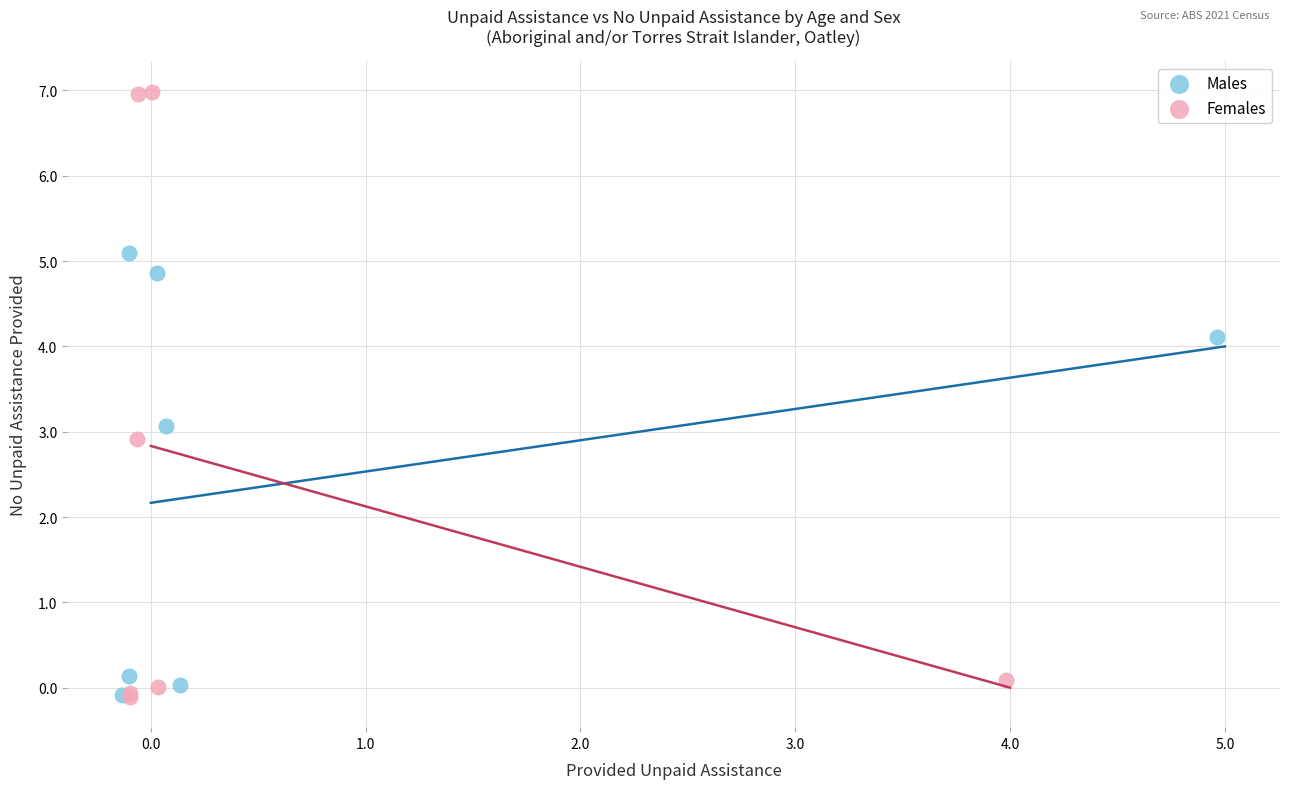

Which series has the largest Y range (max minus min)?

Females